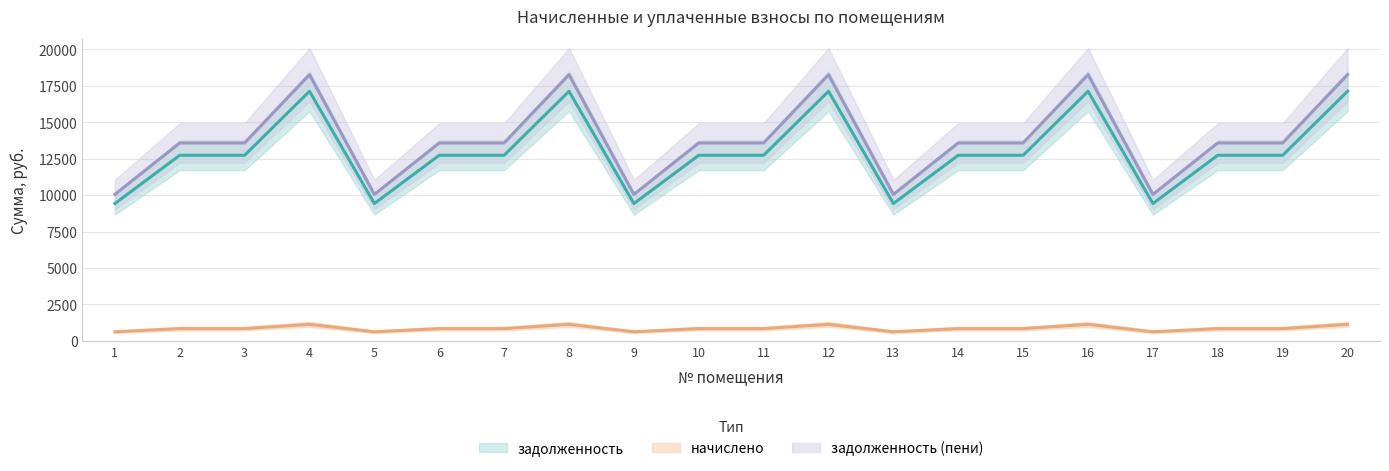

True or false: задолженность and задолженность (пени) cross at least once.

False